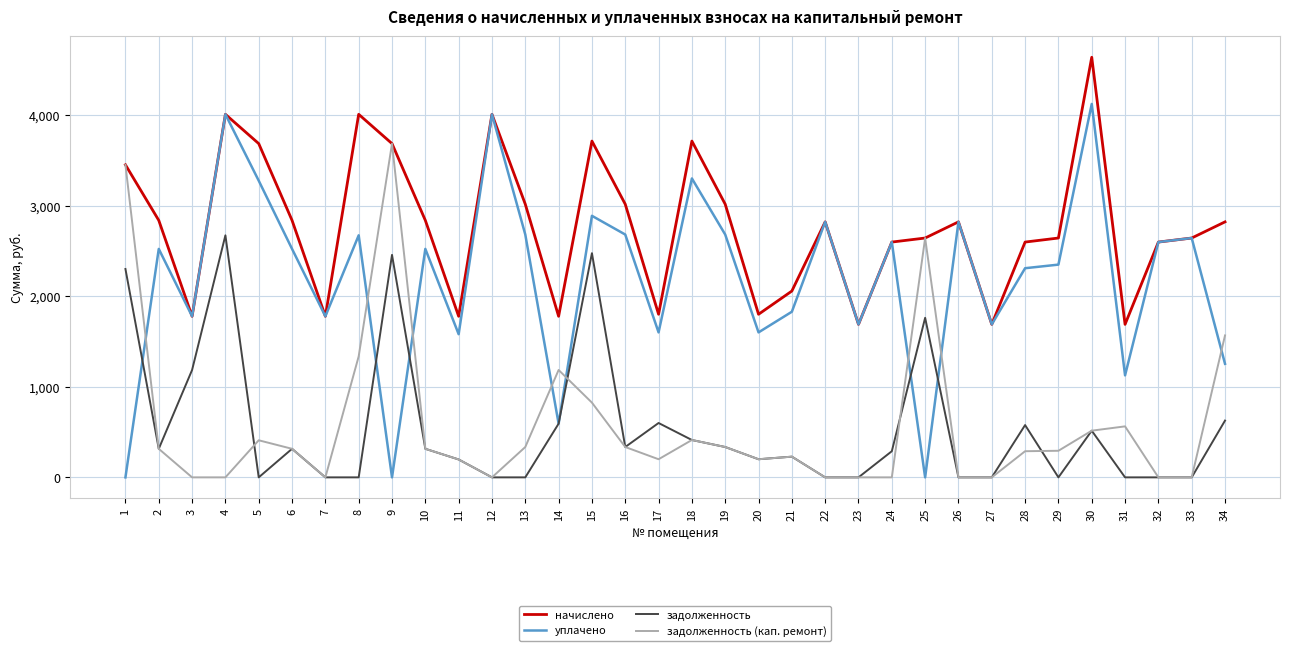

The задолженность (кап. ремонт) series shows 0.0 at 27. True or false?

True